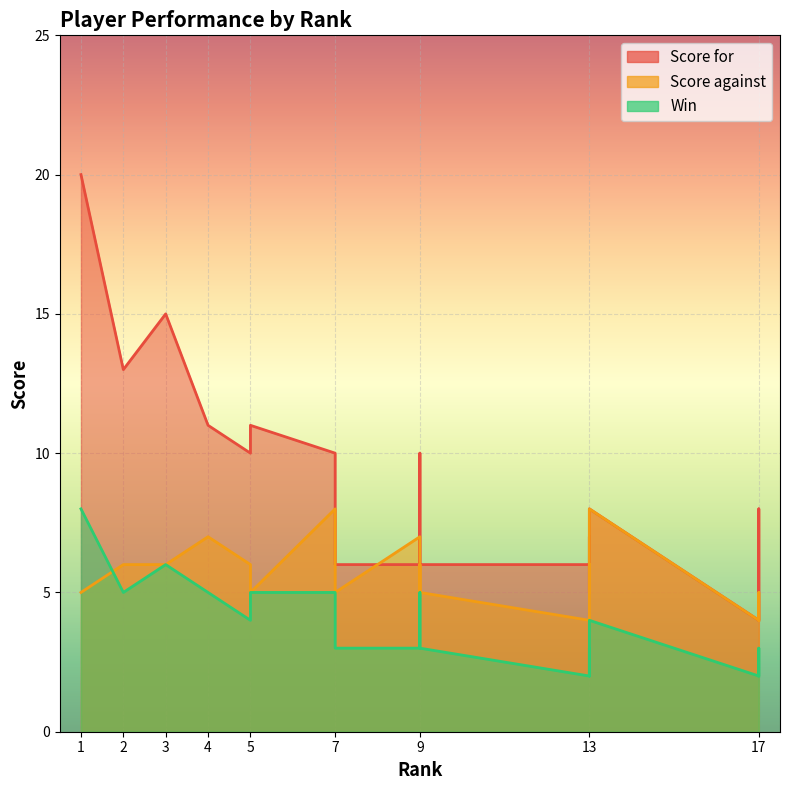

At which label does Win first exceed 4?

1